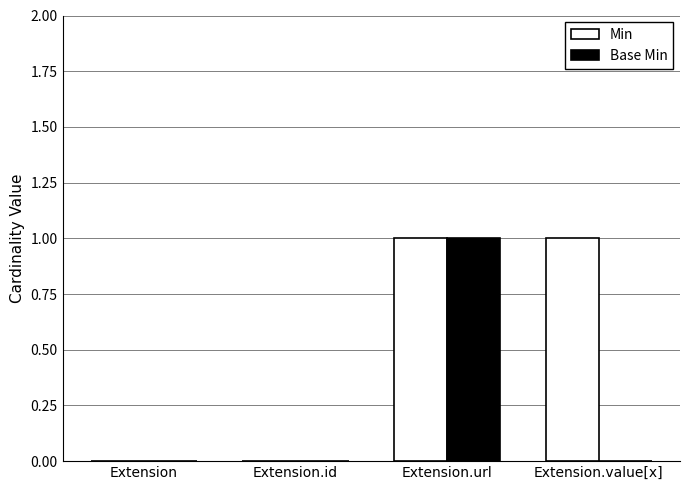

Reading left to right, extract all data points from this chart.

Min: Extension=0	Extension.id=0	Extension.url=1	Extension.value[x]=1
Base Min: Extension=0	Extension.id=0	Extension.url=1	Extension.value[x]=0